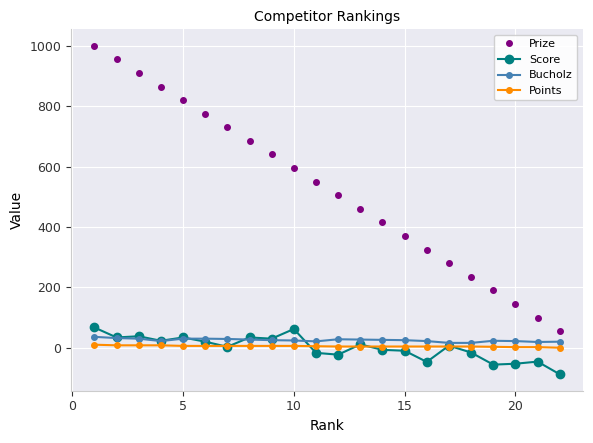

What is the sum of all Bucholz values?

550